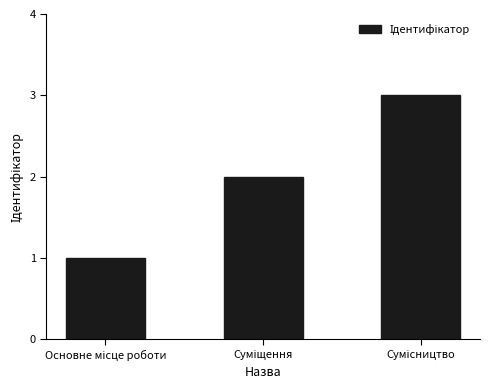

Reading left to right, extract all data points from this chart.

1	2	3